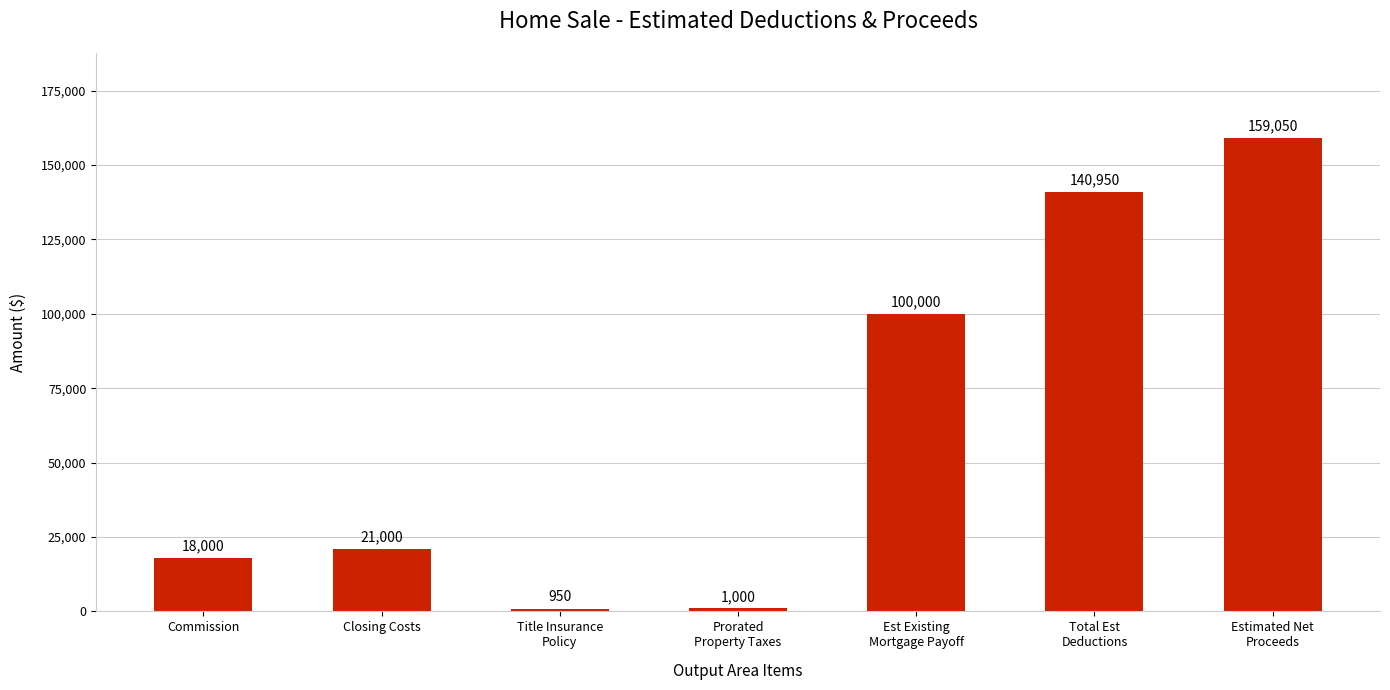

Between Closing Costs and Estimated Net
Proceeds, which is larger?

Estimated Net
Proceeds